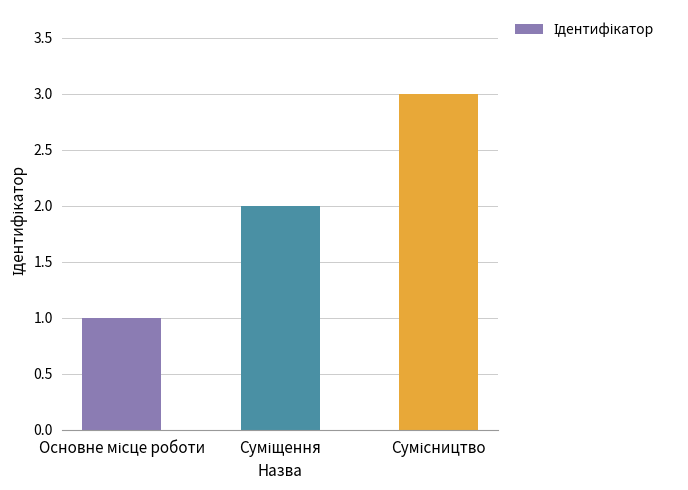

What is the maximum value shown in the chart?

3